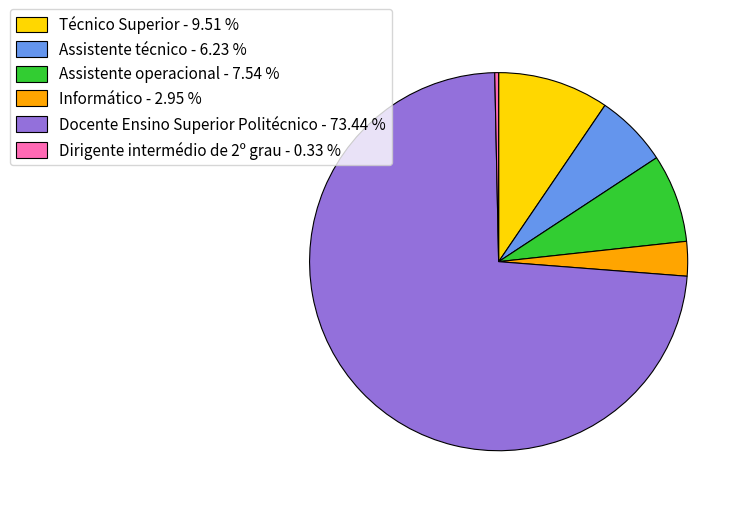

Does any single category account for the majority?

Yes